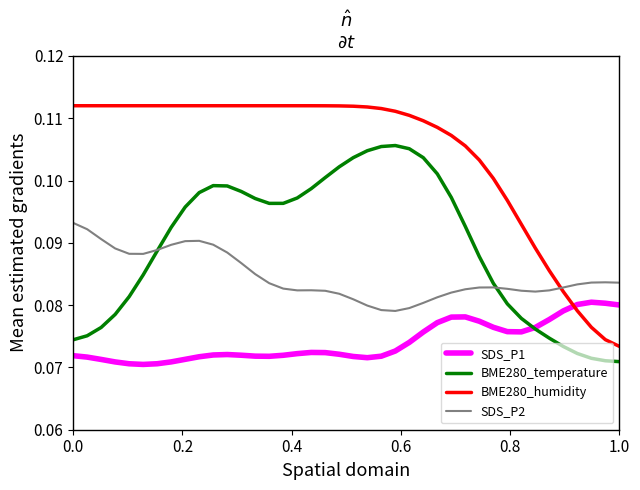

Which series ends up on top after the final intersection of SDS_P1 and BME280_humidity?

SDS_P1